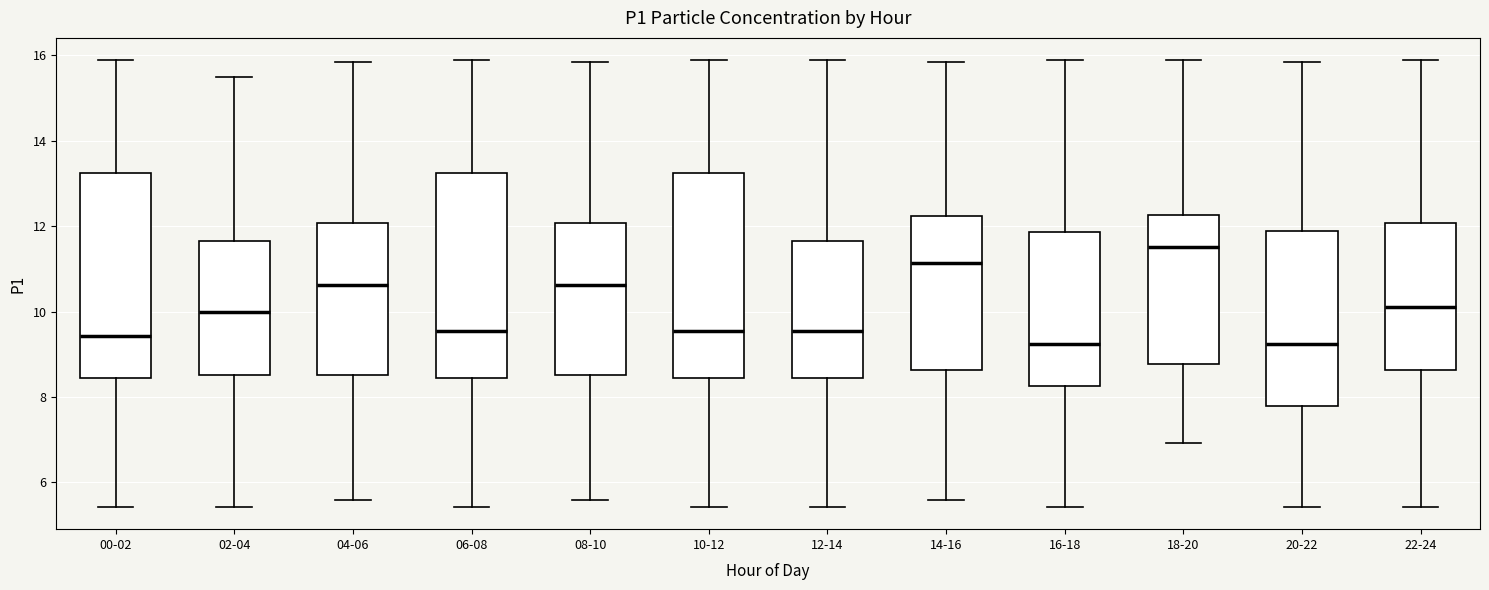

Which box has the highest median line?

18-20